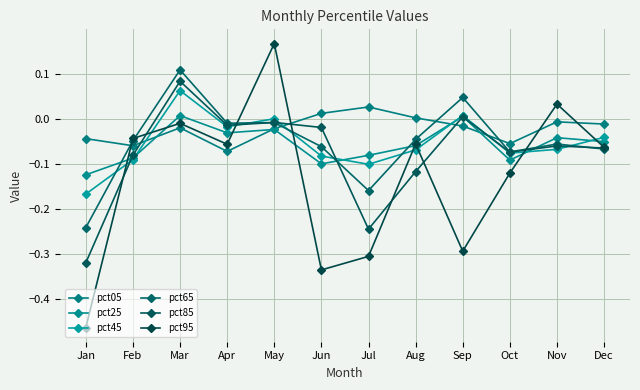

True or false: pct05 has a value of -0.0 at May.

True